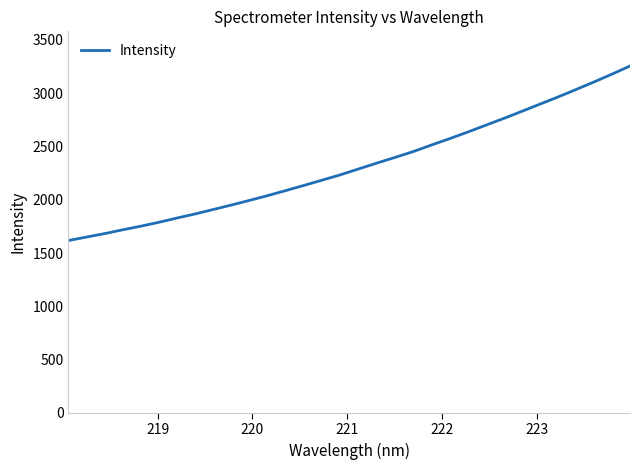

What is the difference between the maximum and minimum values?

1638.0